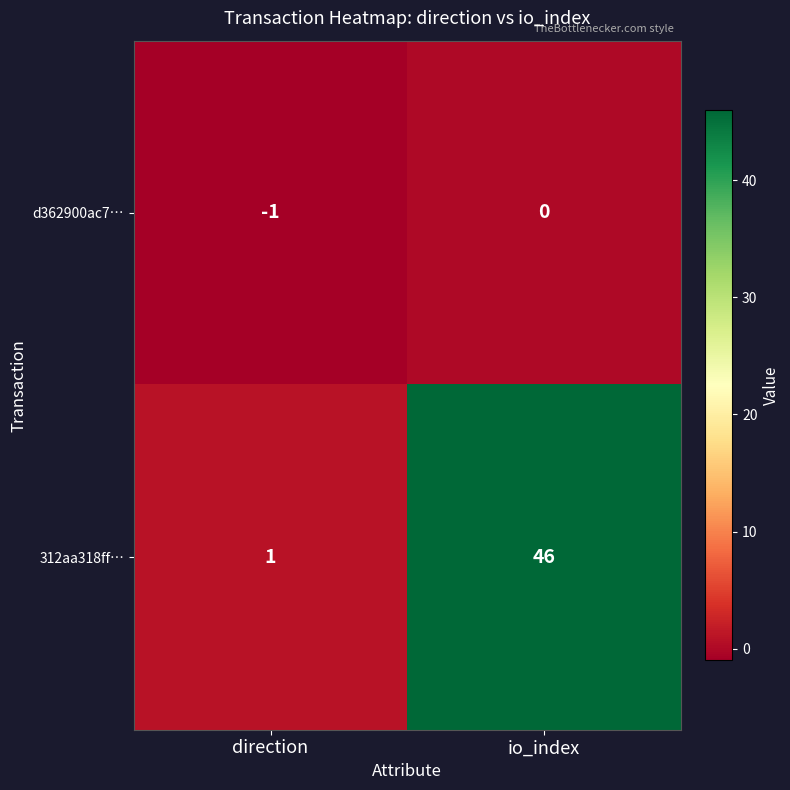

At which category does the chart reach its peak across all series?

io_index